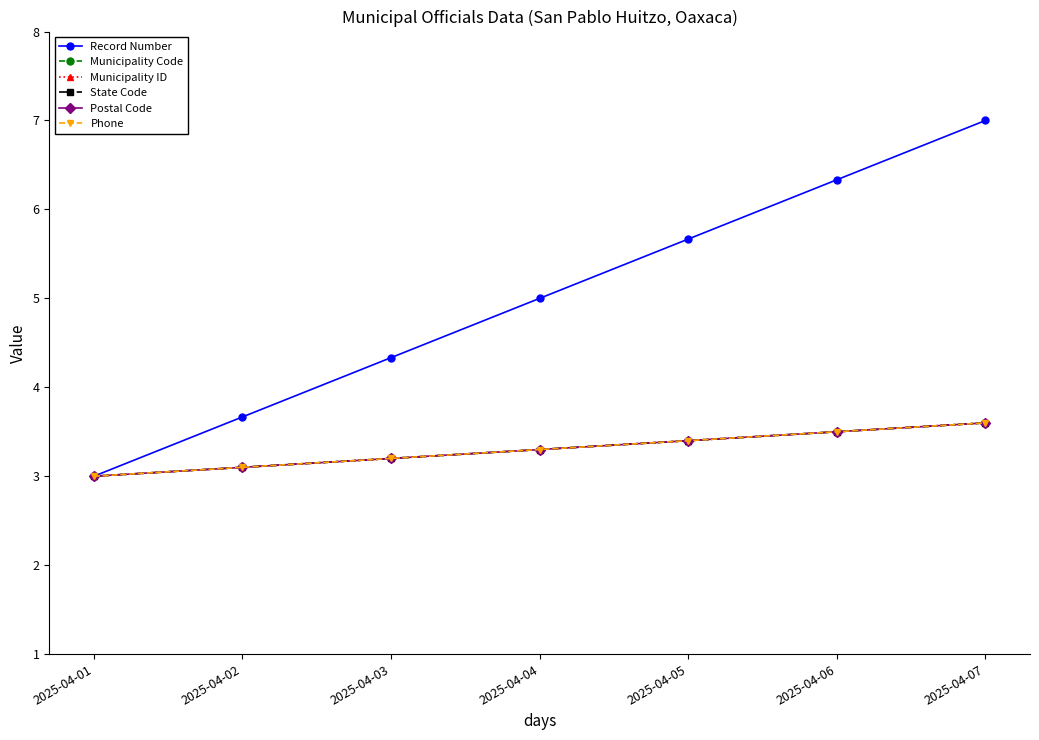

Is this an area chart (filled region under the line)?

No